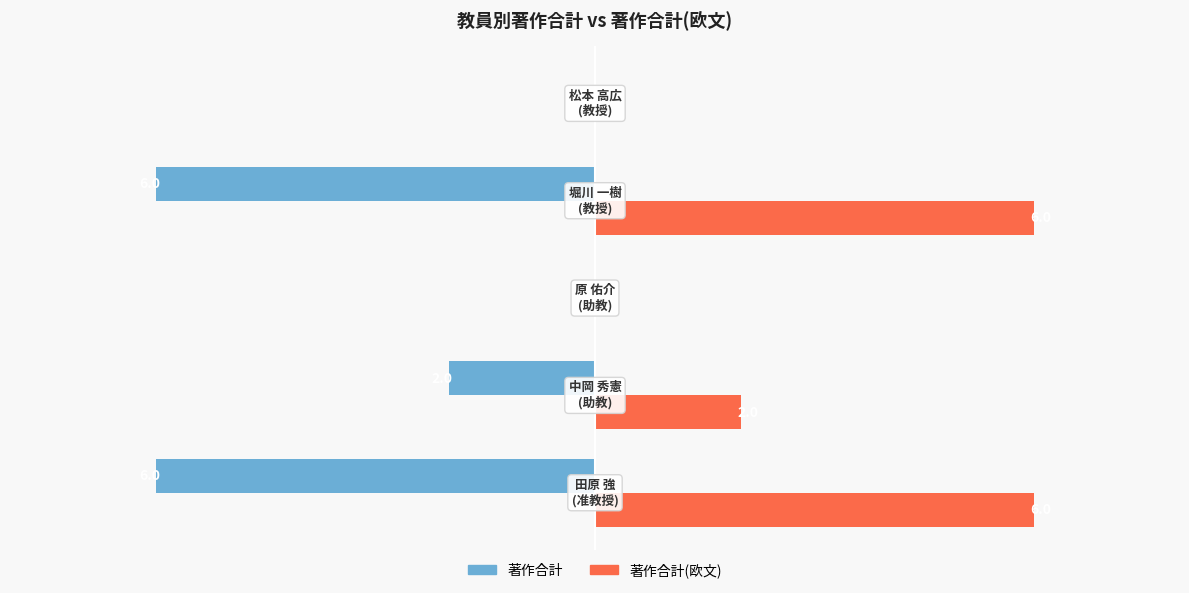

Which series has the largest total across all categories?

著作合計(欧文)